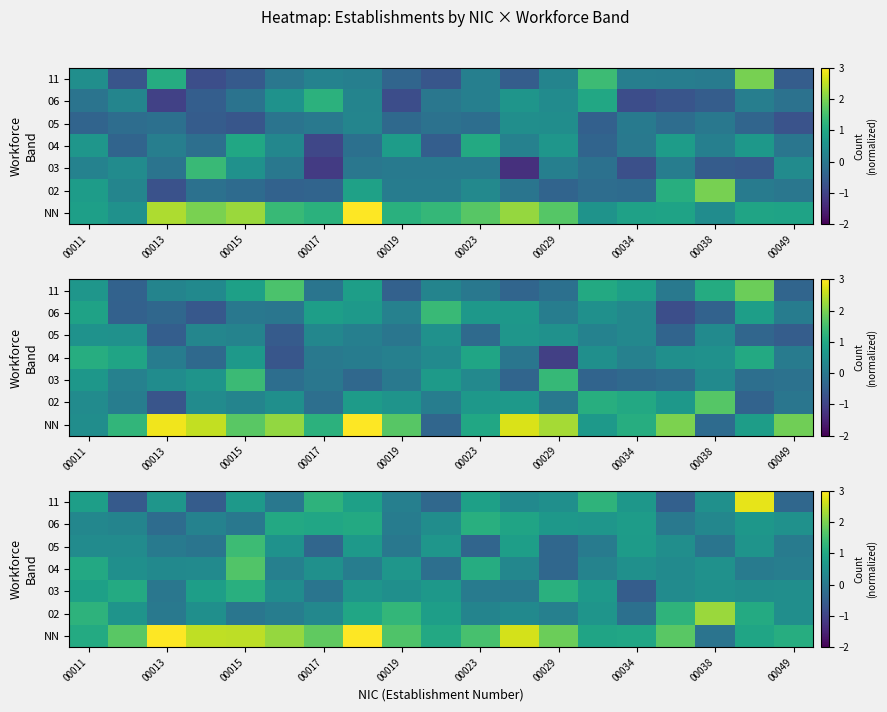

How many distinct data groups are displayed?

7